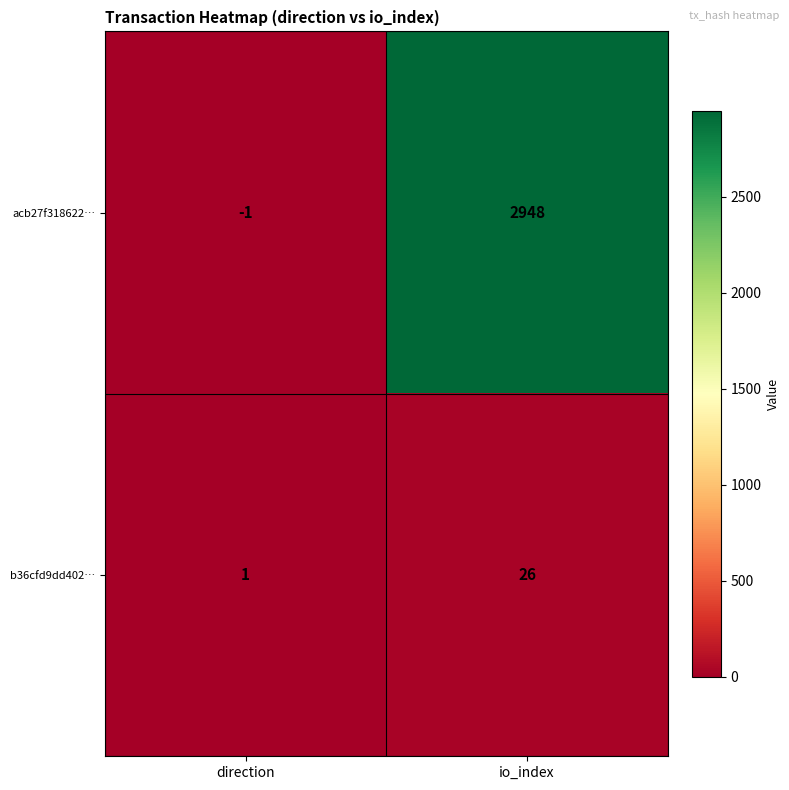

Which series has the widest spread of values?

acb27f318622…